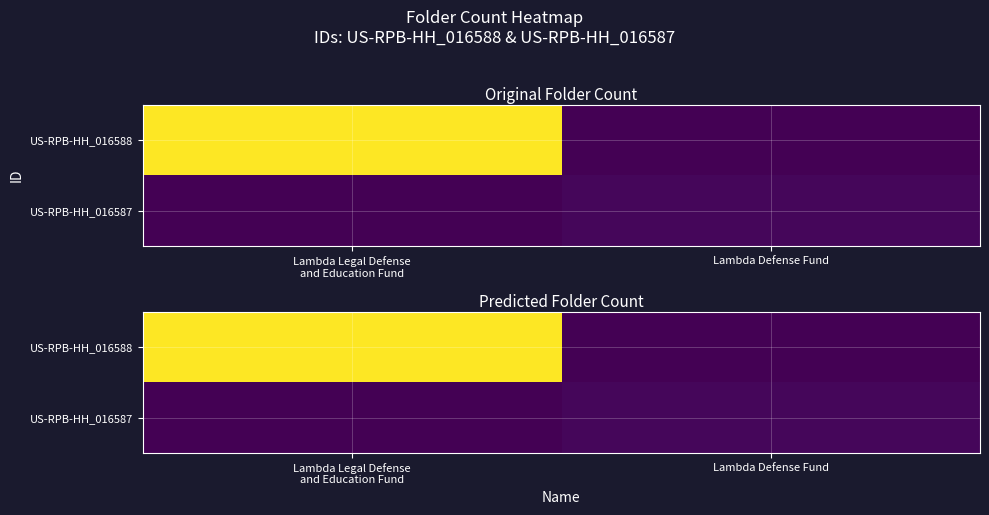

At how many categories does at least one series exceed 51?

1